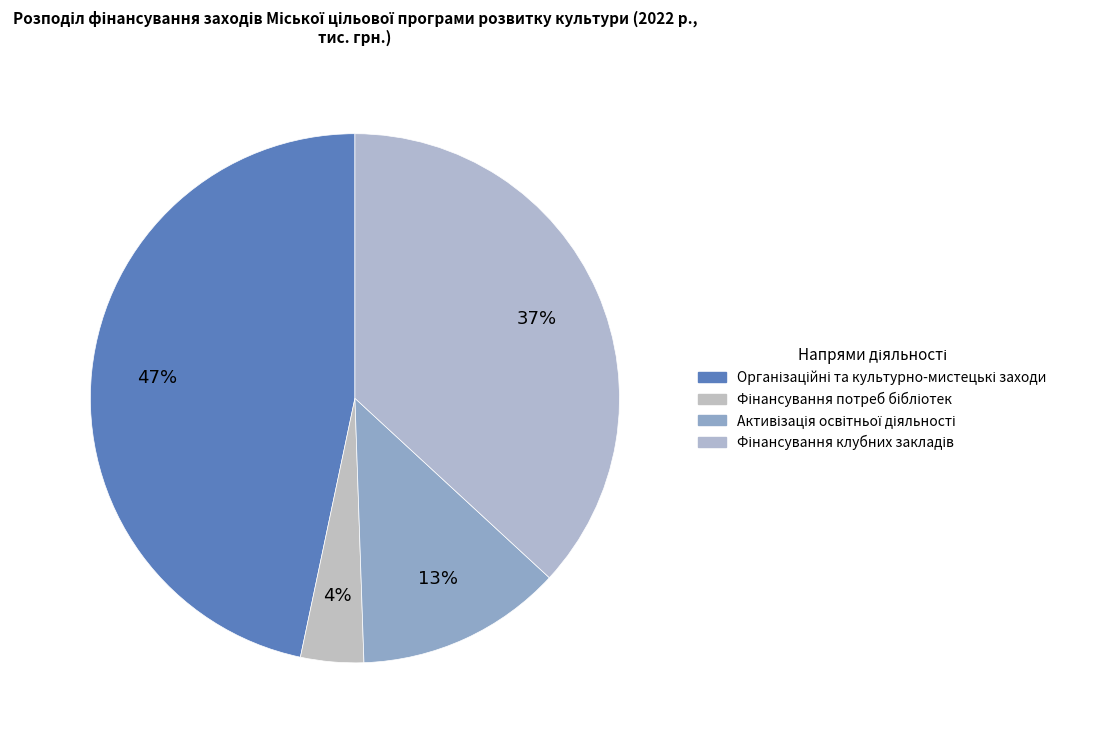

Which category has the biggest portion of the pie?

Організаційні та культурно-мистецькі заходи